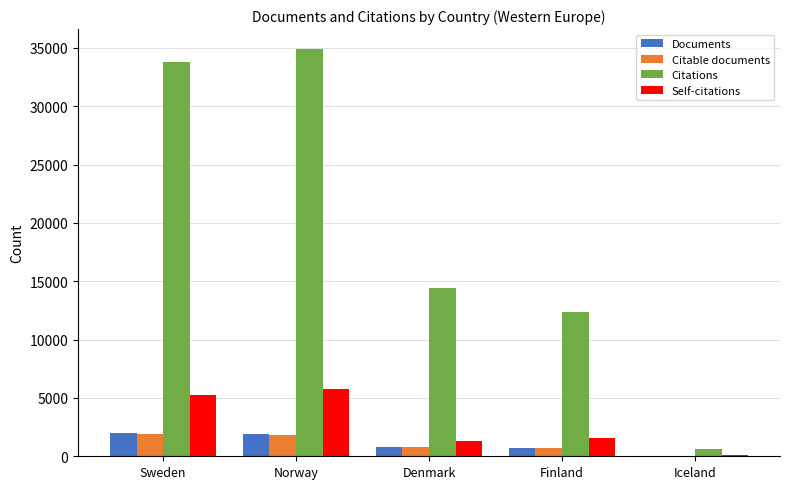

Which series has the widest spread of values?

Citations